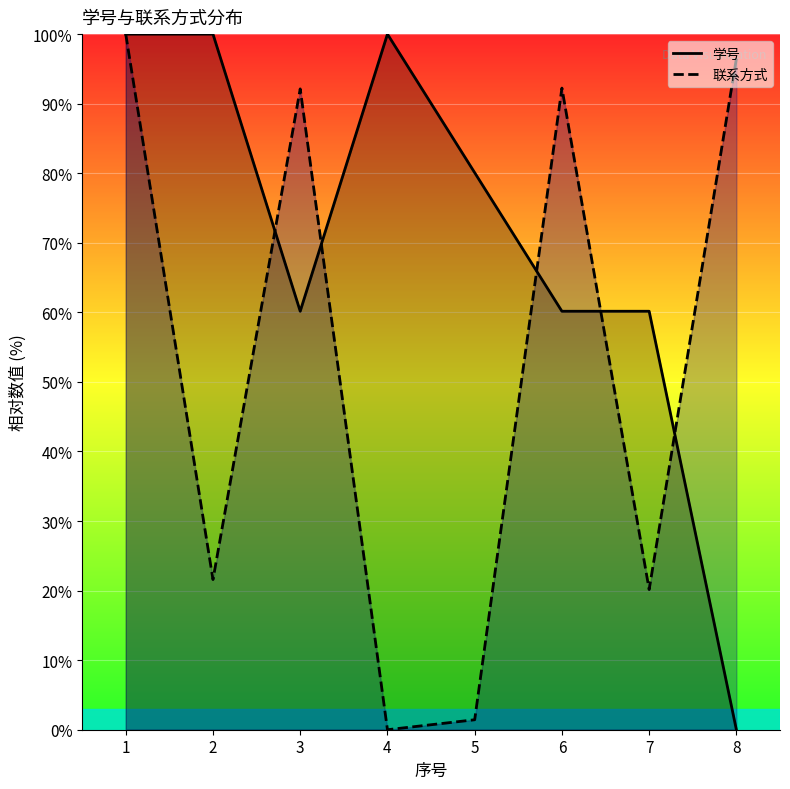

Which series ends up on top after the final intersection of 联系方式 and 学号?

联系方式